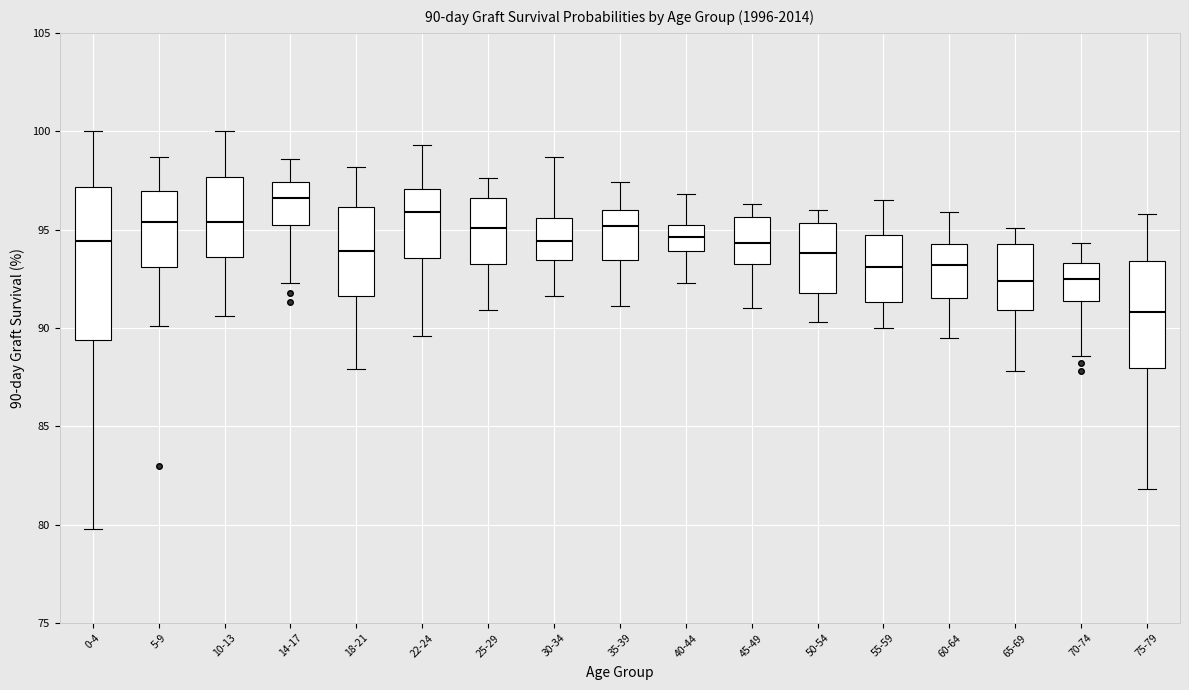

Comparing the boxes themselves (not the whiskers), which one is the tallest?

0-4